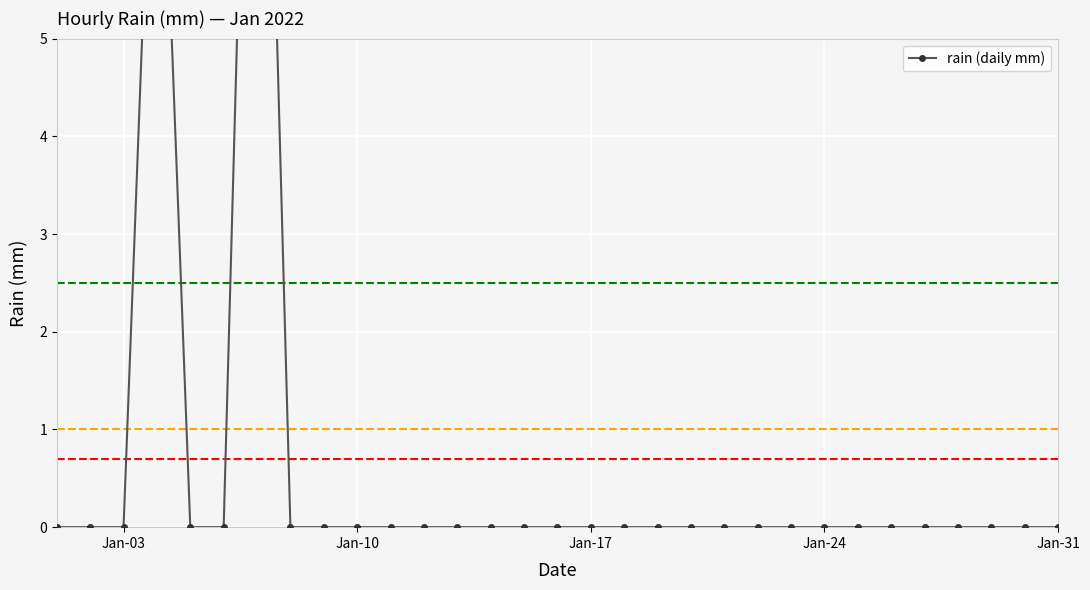

What is the difference between the maximum and minimum values?

12.5